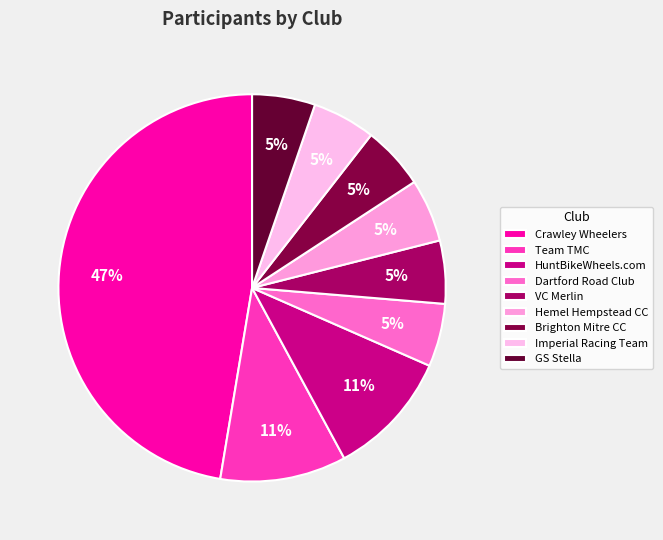

Is there a majority slice in this chart?

No